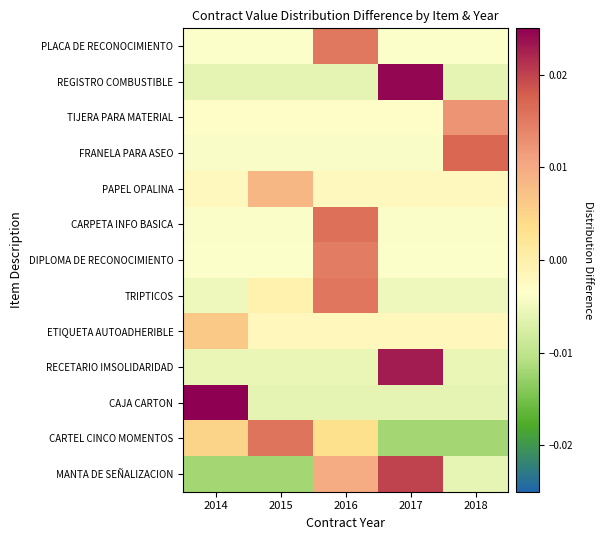

Rank the series at 2016 from highest to lowest value.

CARPETA INFO BASICA, TRIPTICOS, PLACA DE RECONOCIMIENTO, DIPLOMA DE RECONOCIMIENTO, MANTA DE SEÑALIZACION, CARTEL CINCO MOMENTOS, ETIQUETA AUTOADHERIBLE, PAPEL OPALINA, TIJERA PARA MATERIAL, FRANELA PARA ASEO, RECETARIO IMSOLIDARIDAD, REGISTRO COMBUSTIBLE, CAJA CARTON